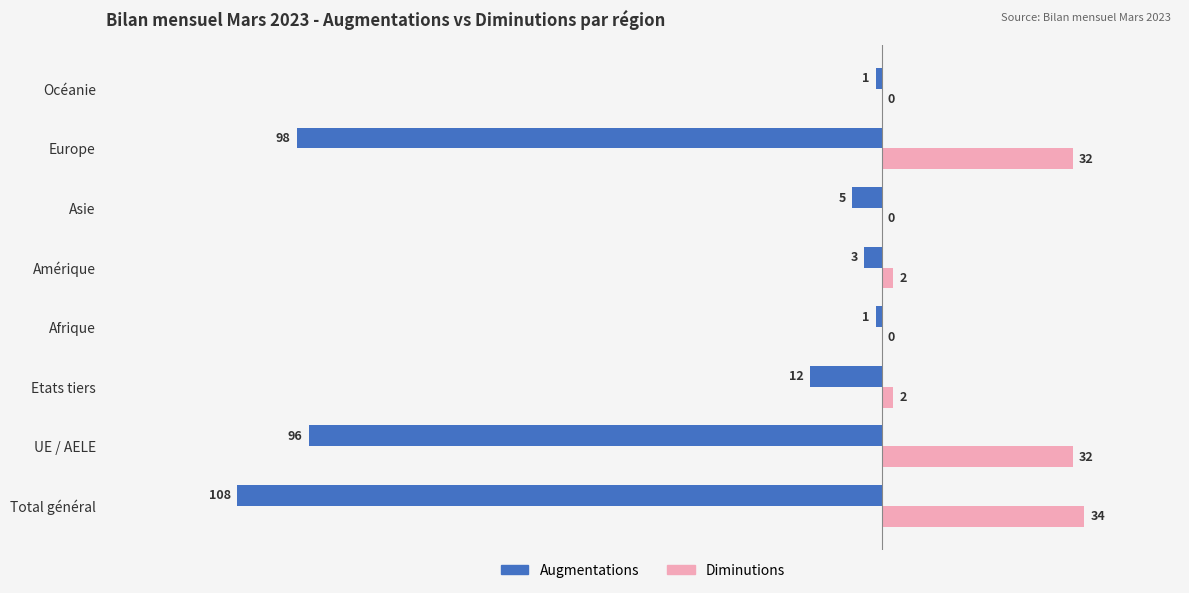

What are all the series names shown in the legend?

Augmentations, Diminutions